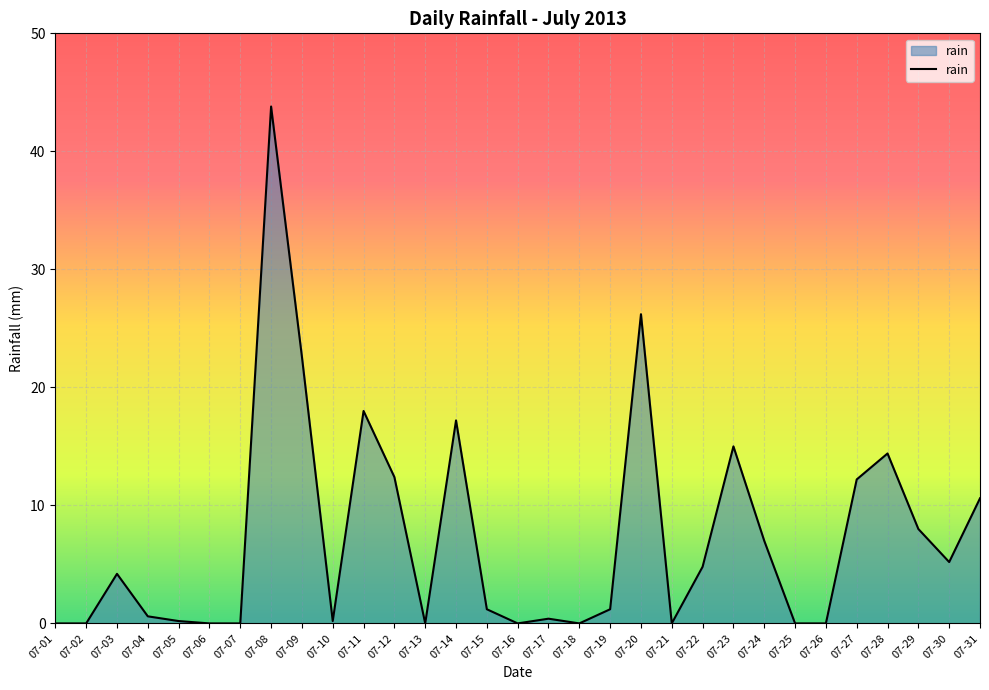

How many lines are shown in the chart?

1